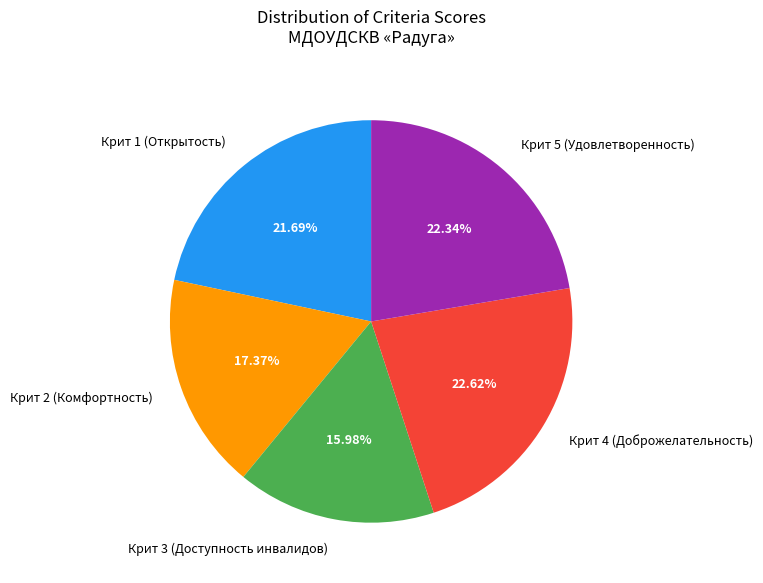

Which category has the smallest portion of the pie?

Крит 3 (Доступность инвалидов)